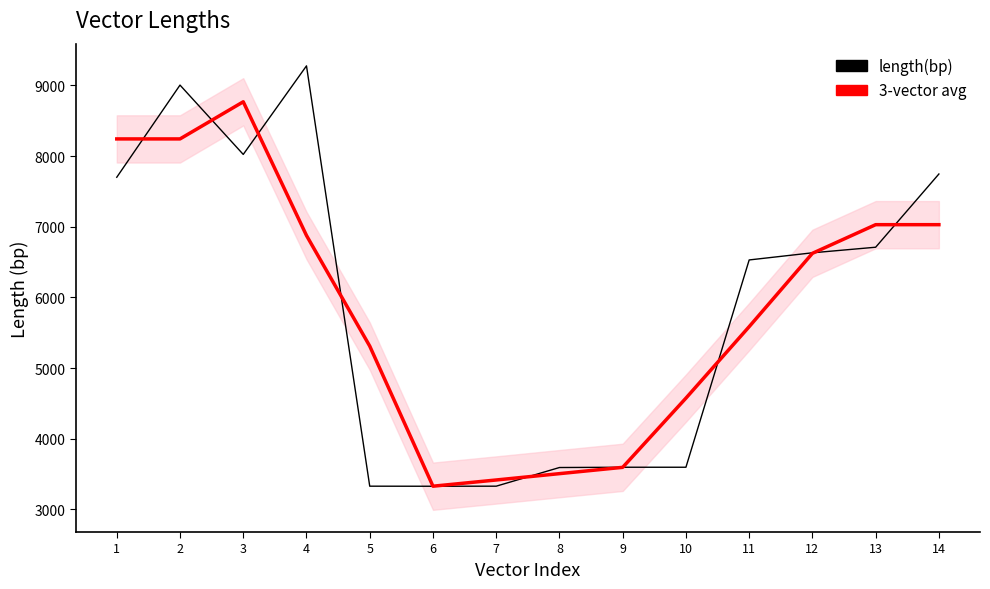

How many intersections are there between length(bp) and 3-vector avg?

9